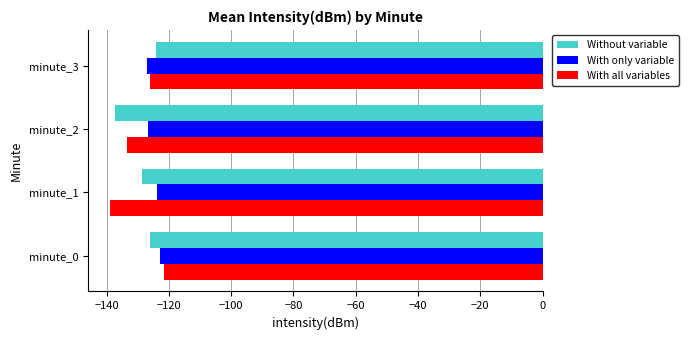

The value of With only variable at minute_2 is -55.8. True or false?

False